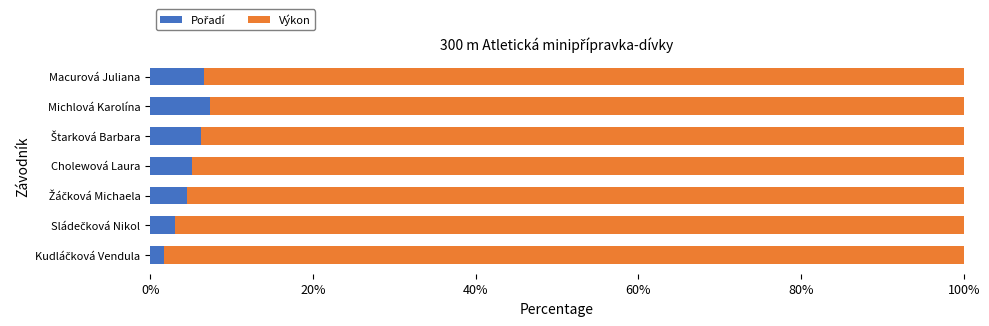

Count the number of data series in this chart.

2